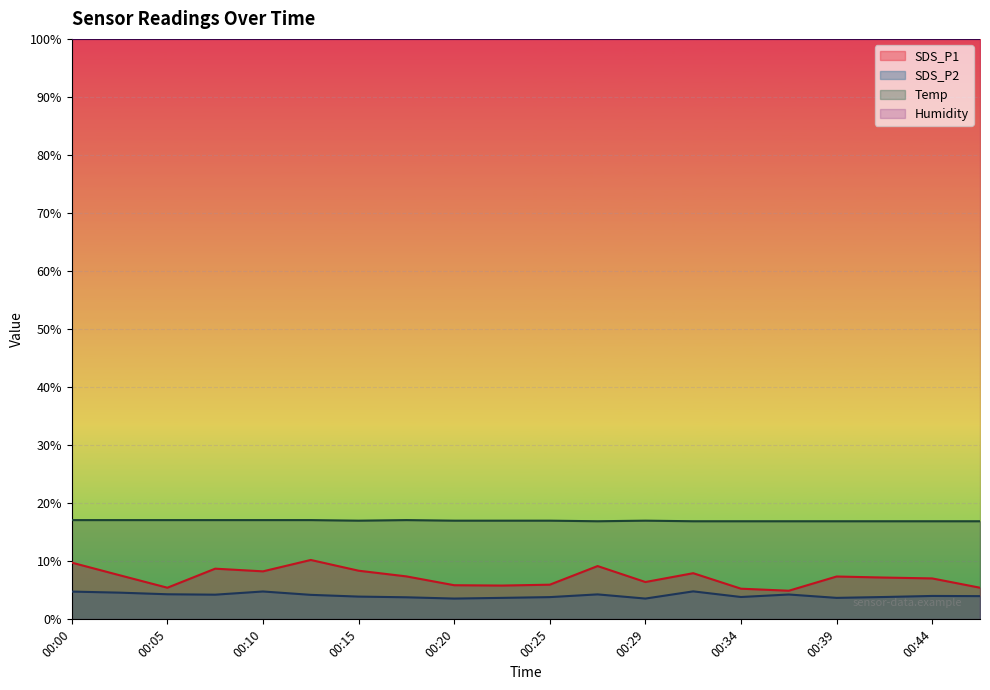

At which label is SDS_P1 closest to 7?

00:44